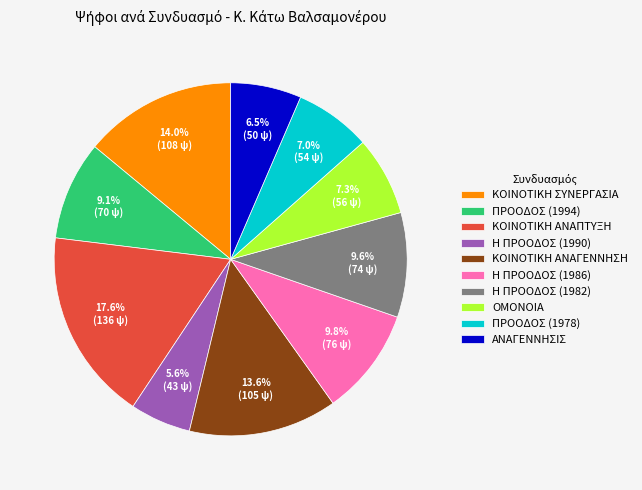

To the nearest percent, what is the combined percentage of Η ΠΡΟΟΔΟΣ (1990) and Η ΠΡΟΟΔΟΣ (1982)?

15%